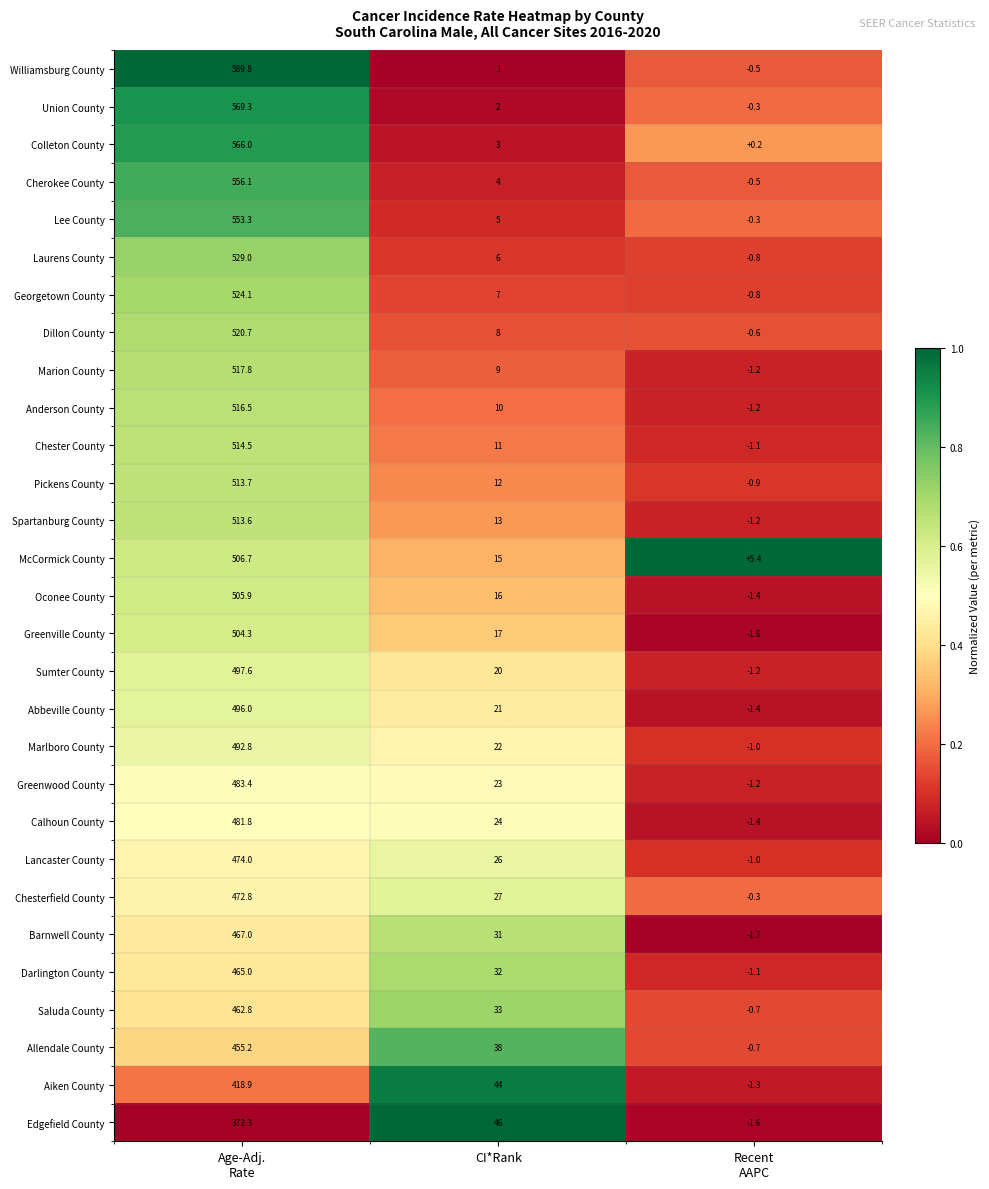

At how many categories does at least one series exceed 0?

3